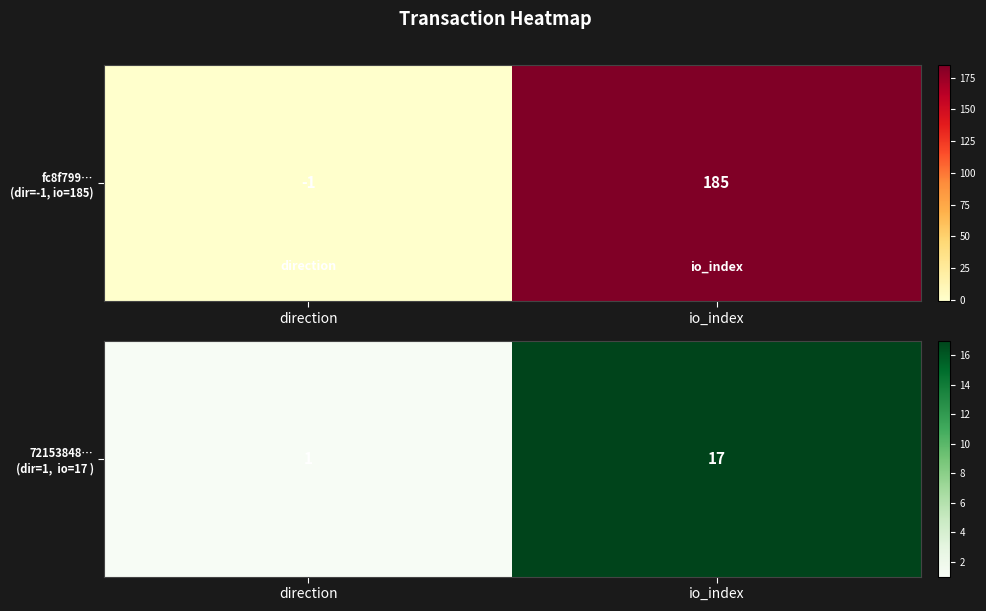

Rank the categories by value from highest to lowest.

io_index, direction